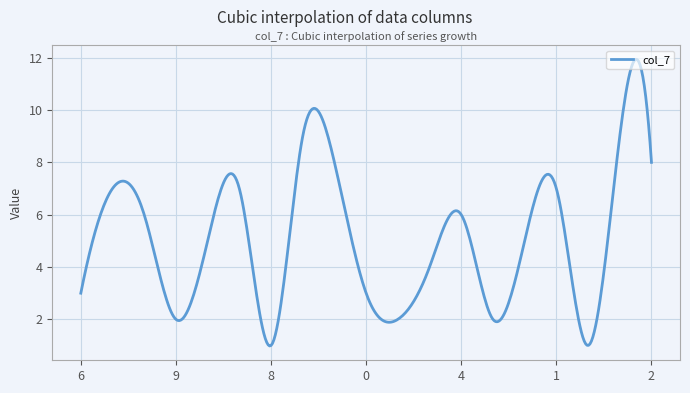

What is the difference between the maximum and minimum values?

11.0